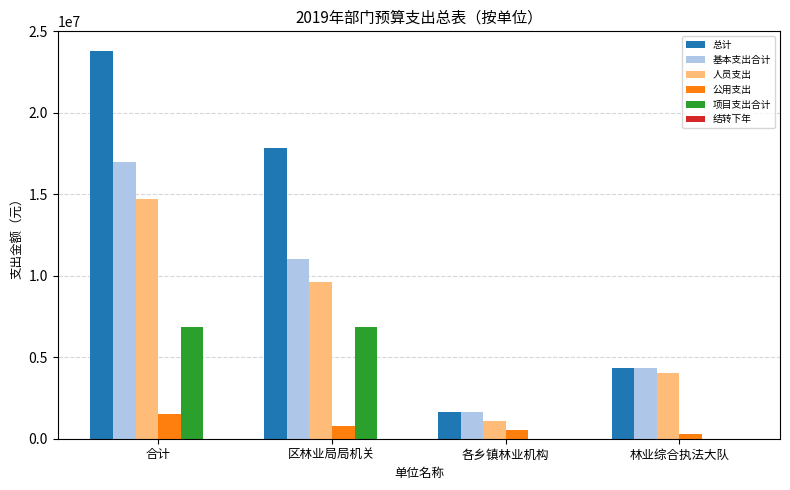

Is it true that 基本支出合计 equals 4610953.3 at 合计?

False